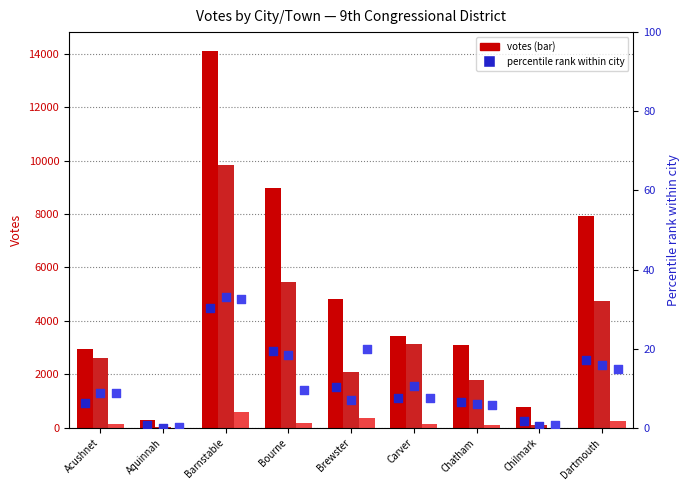

At which category is the sum across all series the highest?

Barnstable